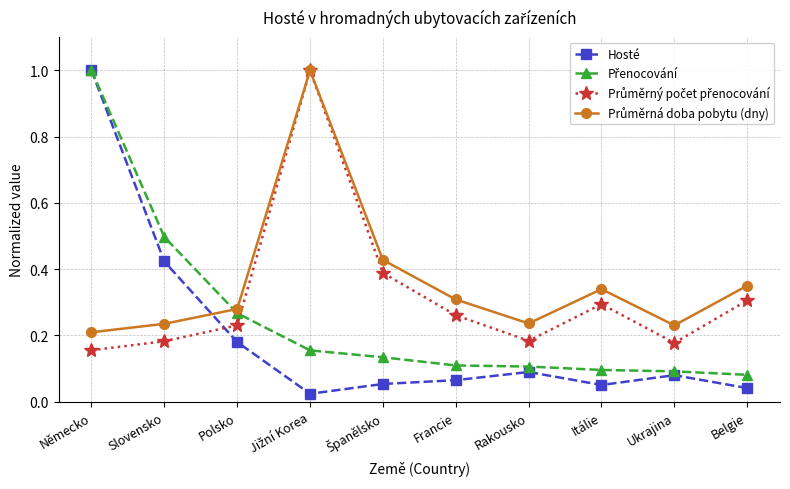

What is the total value across all series at Rakousko?

0.6